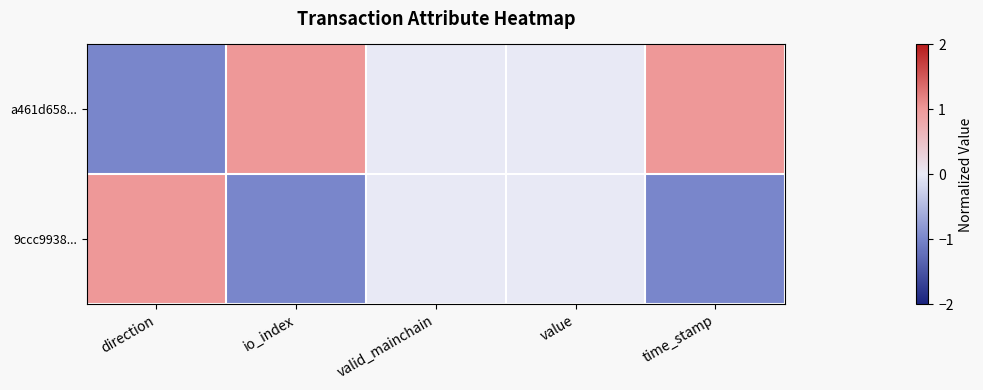

Reading left to right, extract all data points from this chart.

a461d658...: direction=-1	io_index=1	valid_mainchain=0	value=0	time_stamp=1
9ccc9938...: direction=1	io_index=-1	valid_mainchain=0	value=0	time_stamp=-1